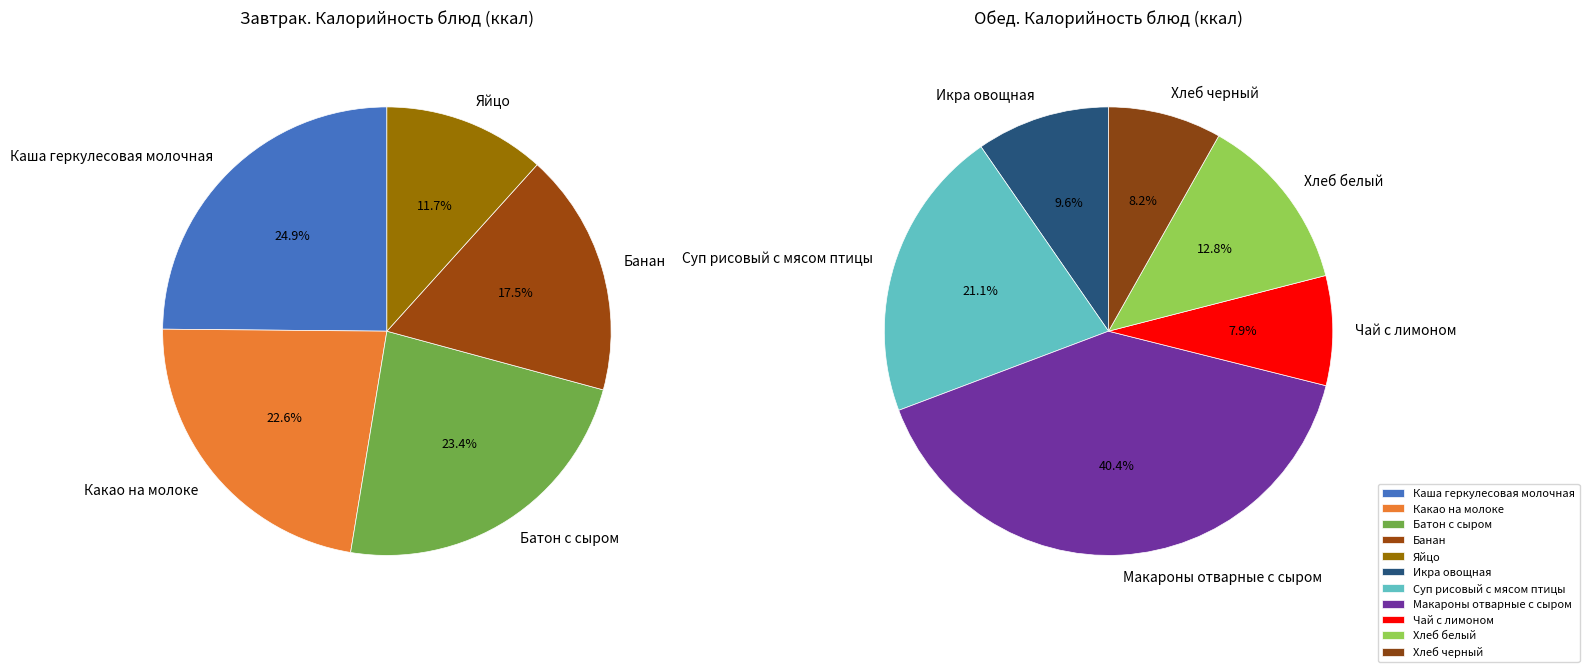

What percentage do Банан and Хлеб черный together represent?

12.1%